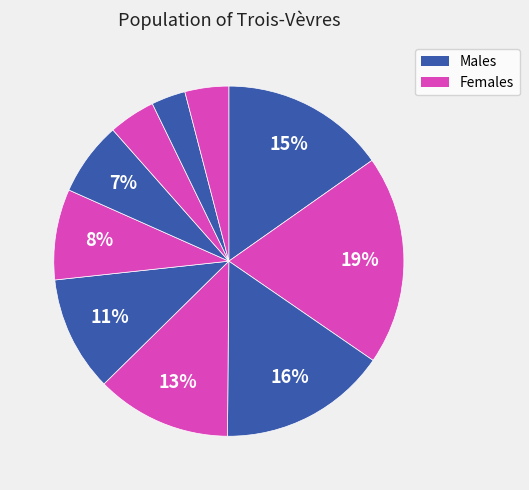

Count the number of slices in the pie.

10